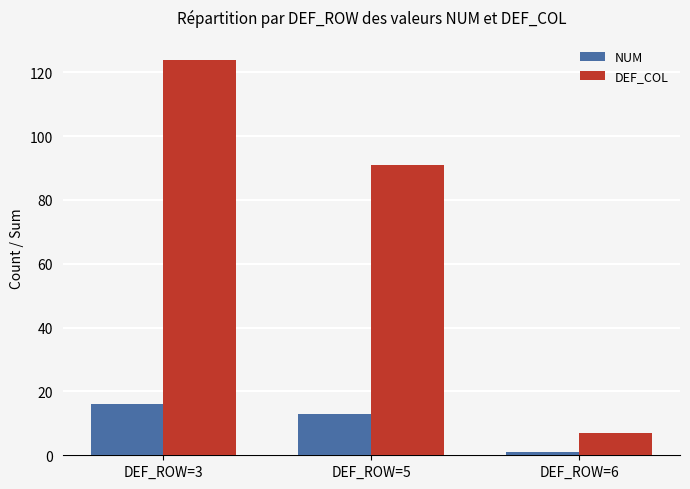

What is the value of the NUM bar at the 1st from the left?

16